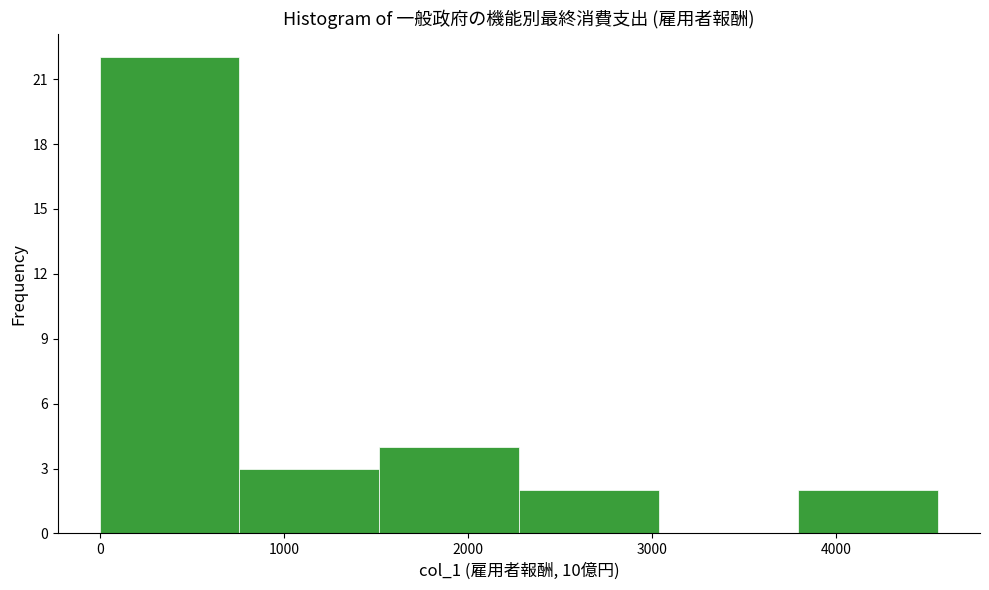

Reading left to right, transcribe this chart: for each bar, give the range it covers on the x-axis and its height. Neither the bar edges nor the heights are printed on the chart, so give them approximately, as read against the axes.

0 to 800: 22
800 to 1500: 3
1500 to 2300: 4
2300 to 3000: 2
3000 to 3800: 0
3800 to 4600: 2